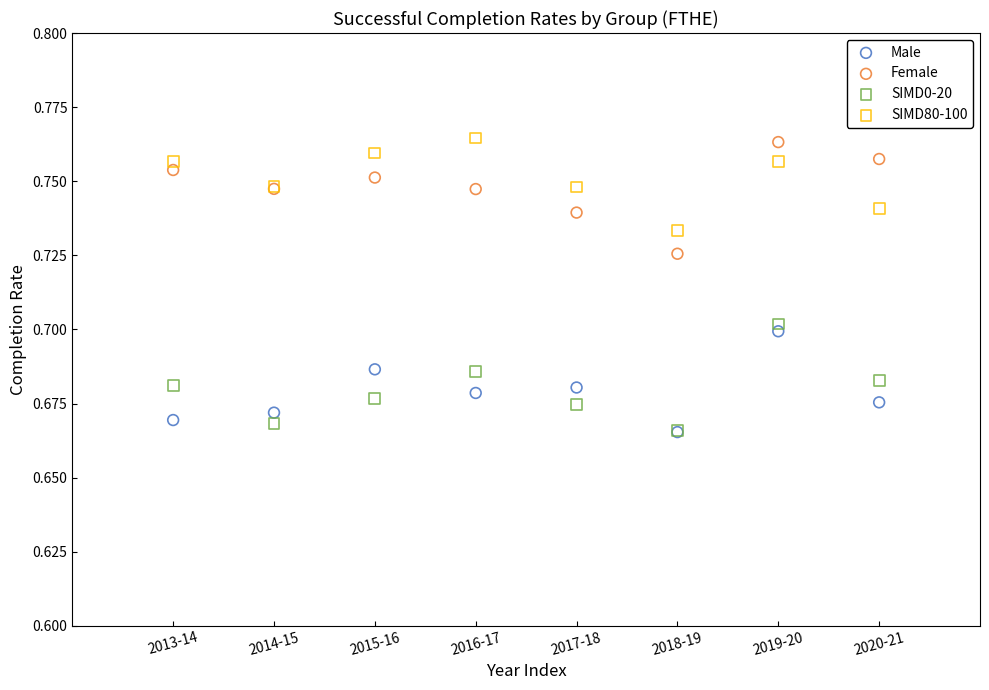

What are all the series names shown in the legend?

Male, Female, SIMD0-20, SIMD80-100